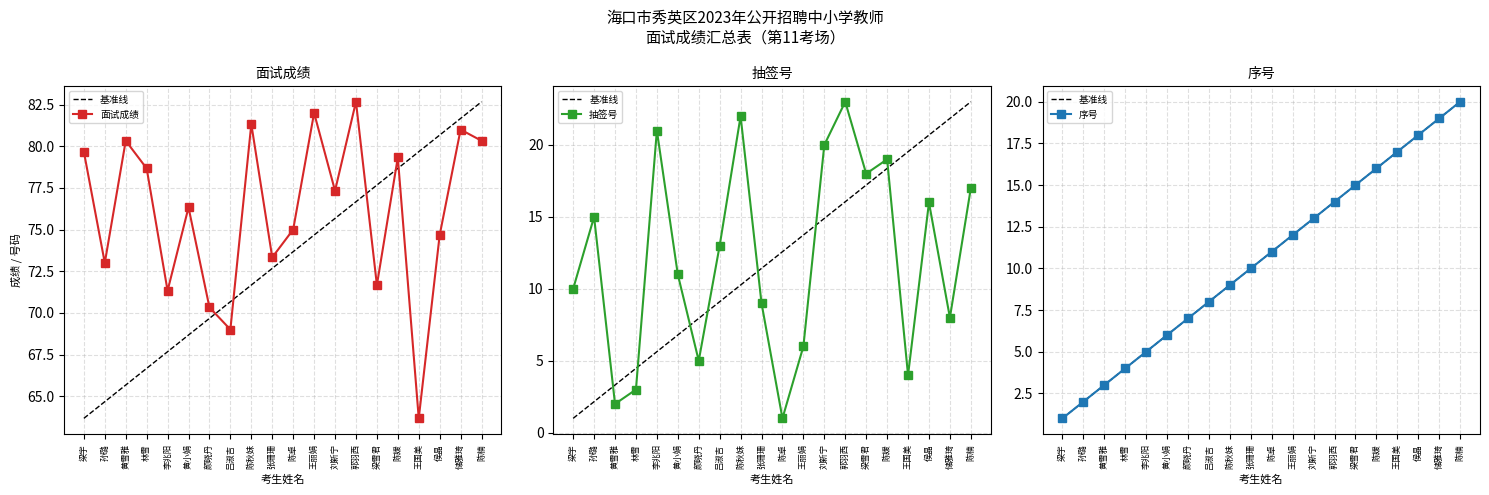

What position from the left is 李兆阳?

5